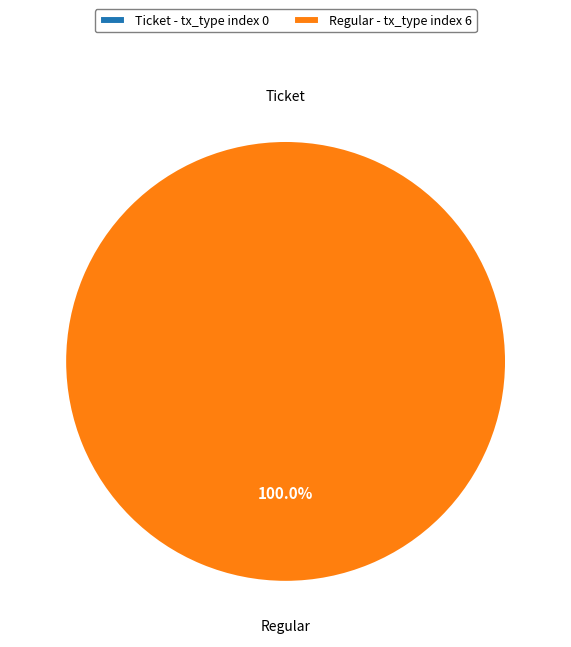

What is the majority slice?

Regular (io_index=6)